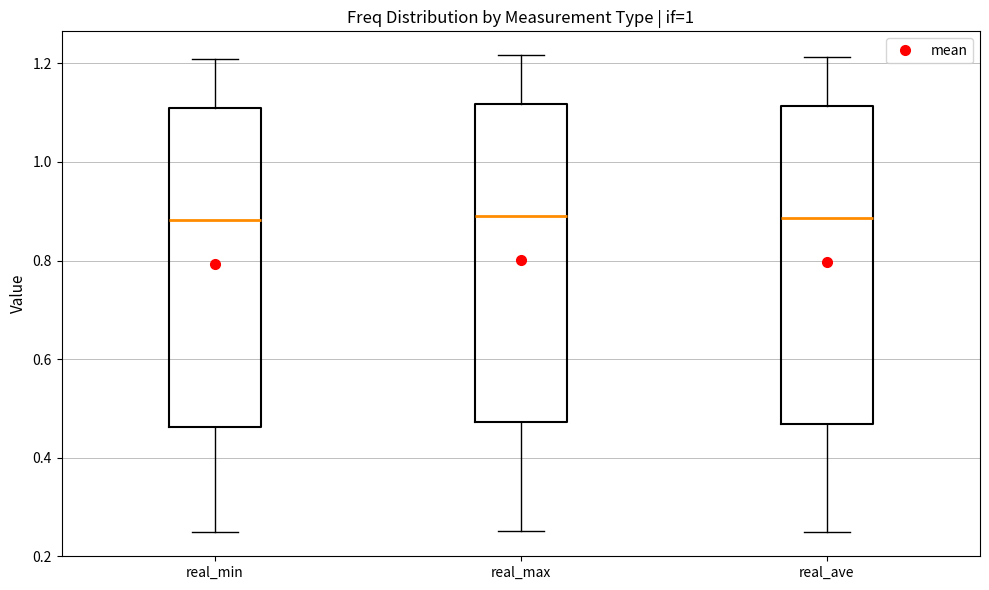

Reading left to right, read every box against the y-axis: the position of its median line, the range the box covers, and the ends of its whiskers. The values are not printed on the chart, so give them approximately, as read against the axis.

real_min: median 0.88, box 0.46 to 1.10, whiskers 0.24 to 1.20
real_max: median 0.90, box 0.48 to 1.12, whiskers 0.26 to 1.22
real_ave: median 0.88, box 0.46 to 1.12, whiskers 0.24 to 1.22